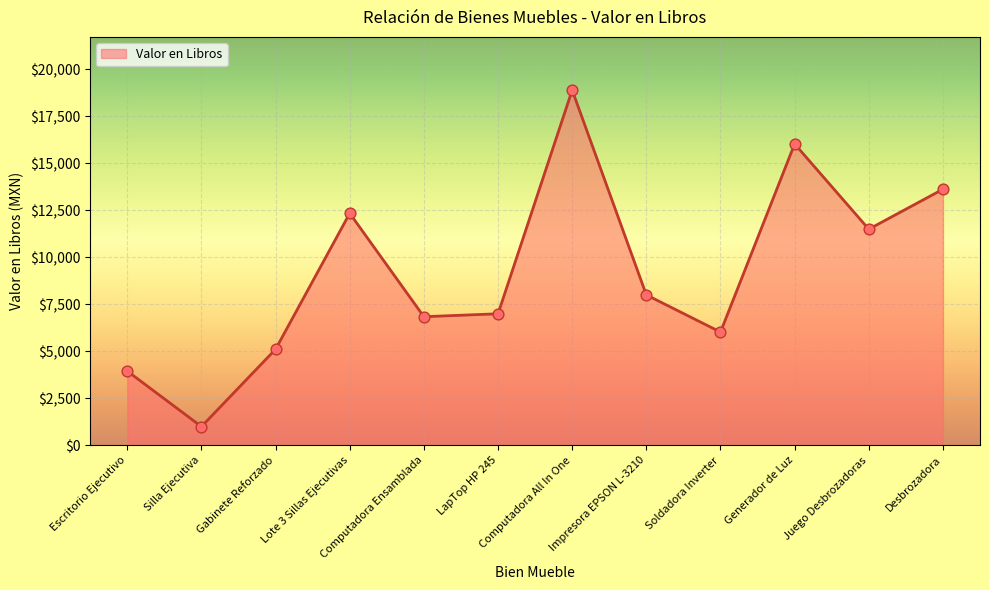

What is the change in value from Computadora All In One to Impresora EPSON L-3210?

-10891.2